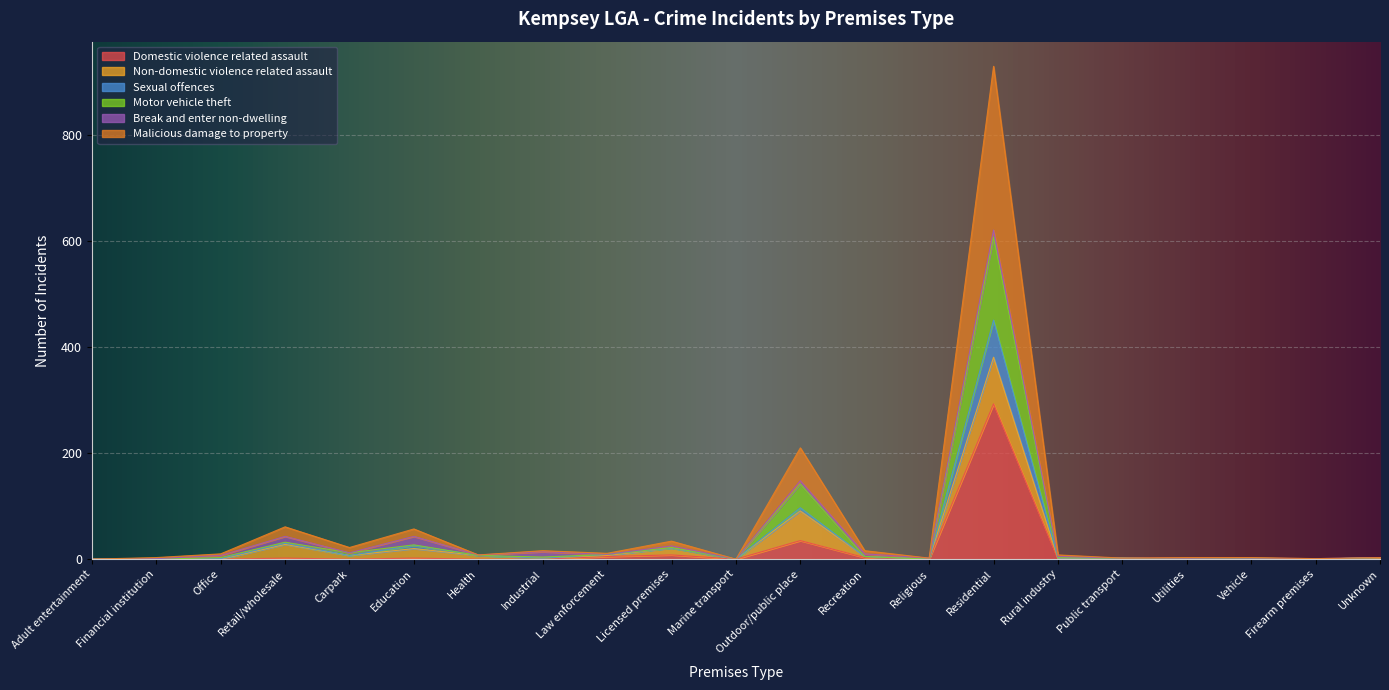

What is the label of the 7th point from the left?

Health